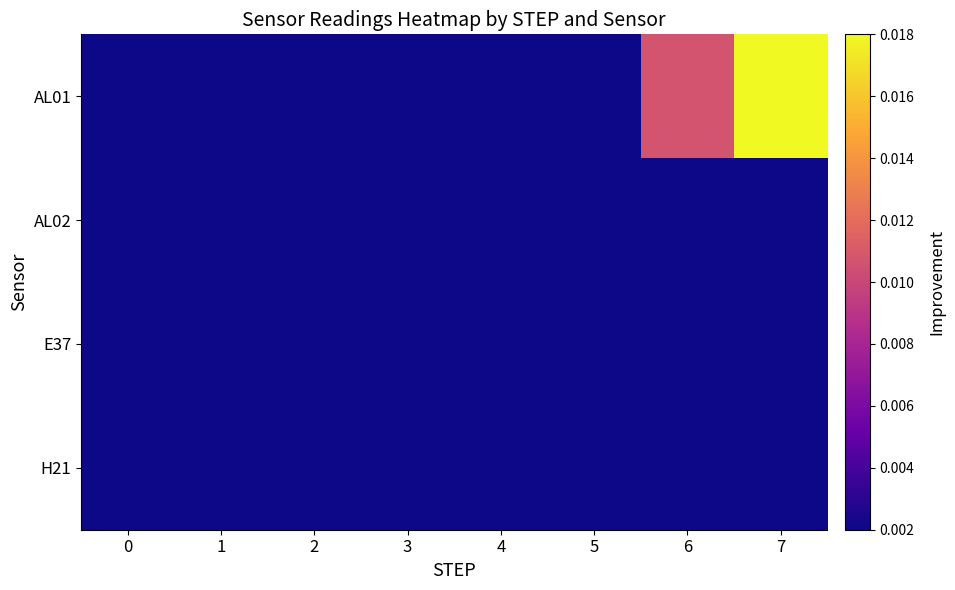

Which series changed the most between 4 and 6?

AL01